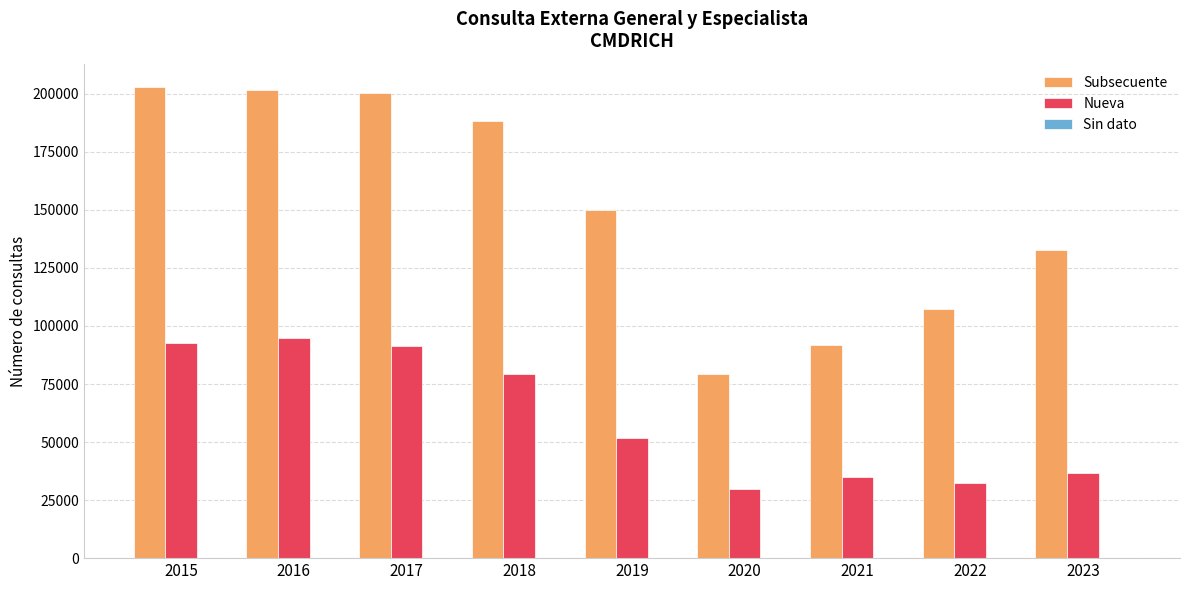

What is the sum of all Subsecuente values?

1354217